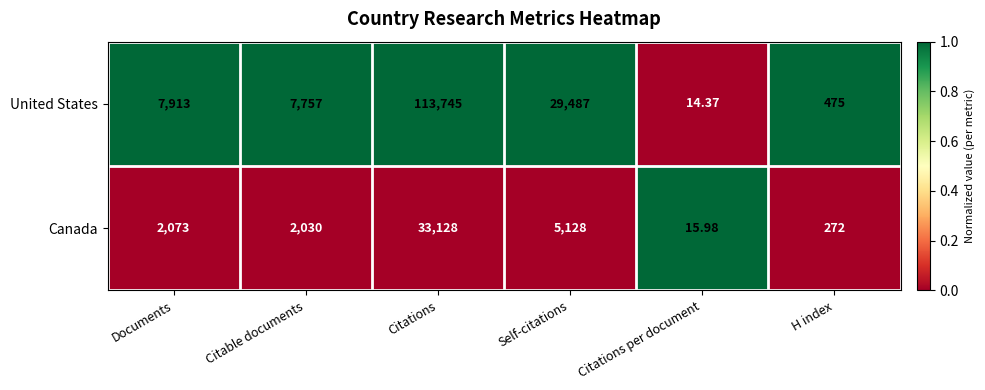

Which series has the largest total across all categories?

United States